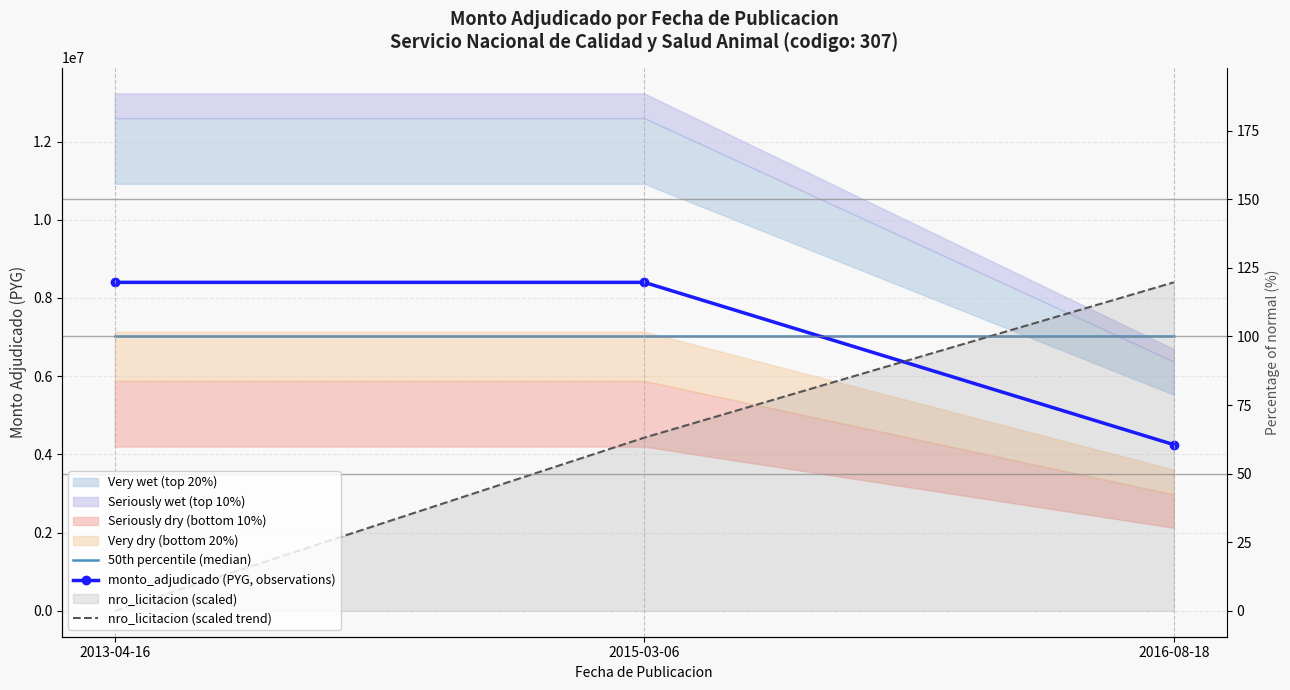

The monto_adjudicado (PYG, observations) series shows 13149080.1 at 2015-03-06. True or false?

False